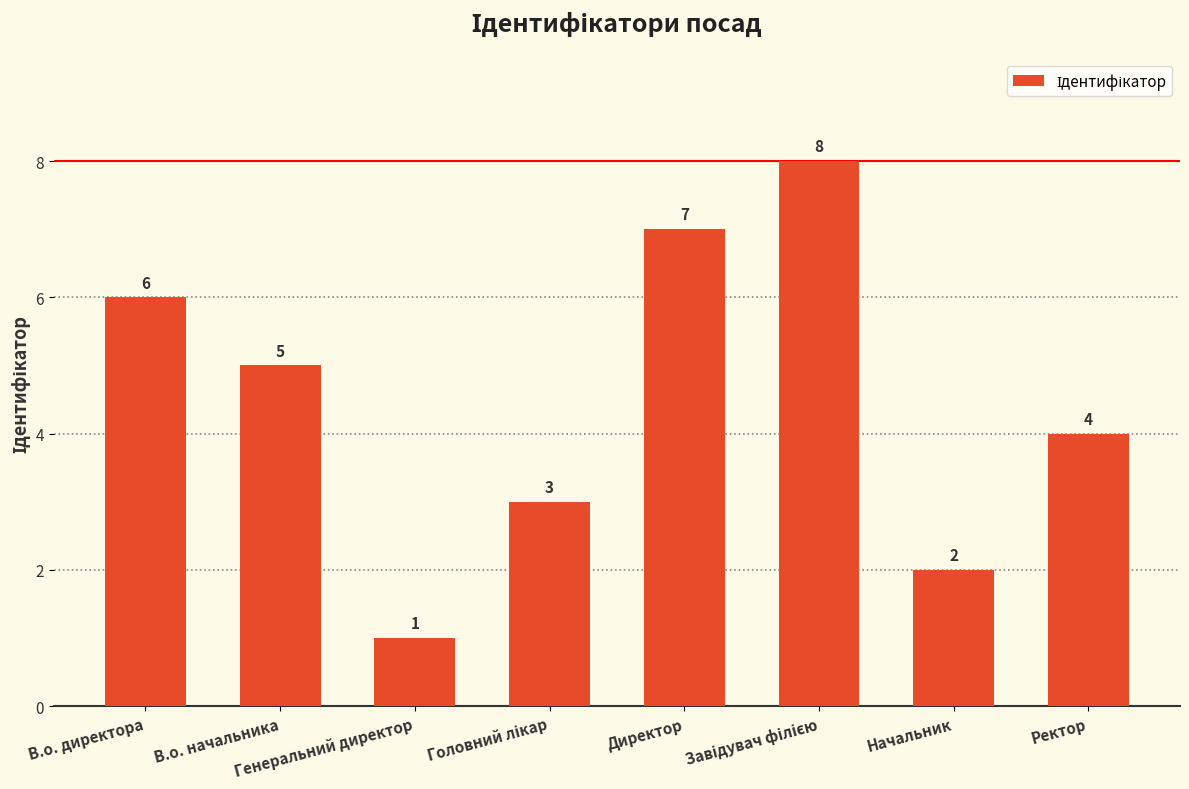

Where does the data first go above 5?

В.о. директора